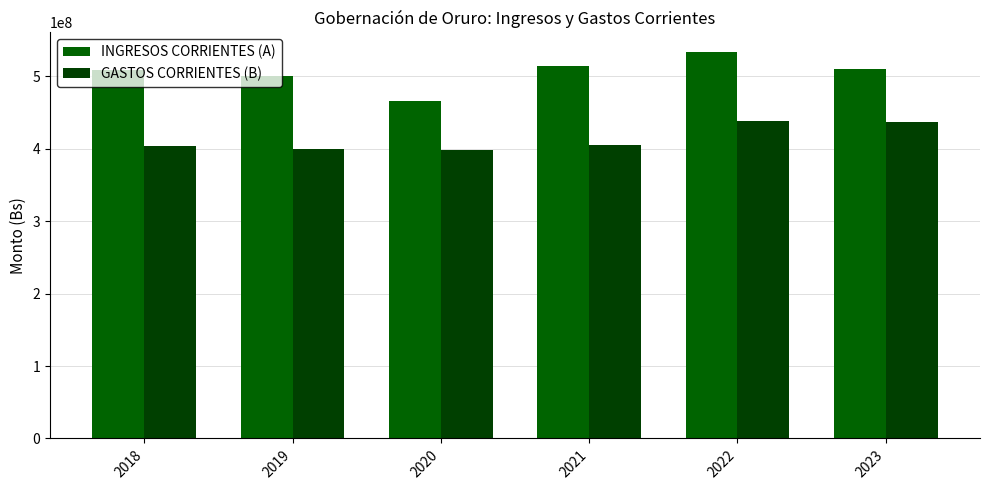

Reading left to right, what are all the values shown in this chart?

INGRESOS CORRIENTES (A): 2018=508410949.6	2019=500890966.2	2020=465440824.9	2021=514307901.7	2022=533919214.6	2023=510631073.8
GASTOS CORRIENTES (B): 2018=404365467.6	2019=399758211.8	2020=398433522.7	2021=404668441.5	2022=438362201.4	2023=436280588.5